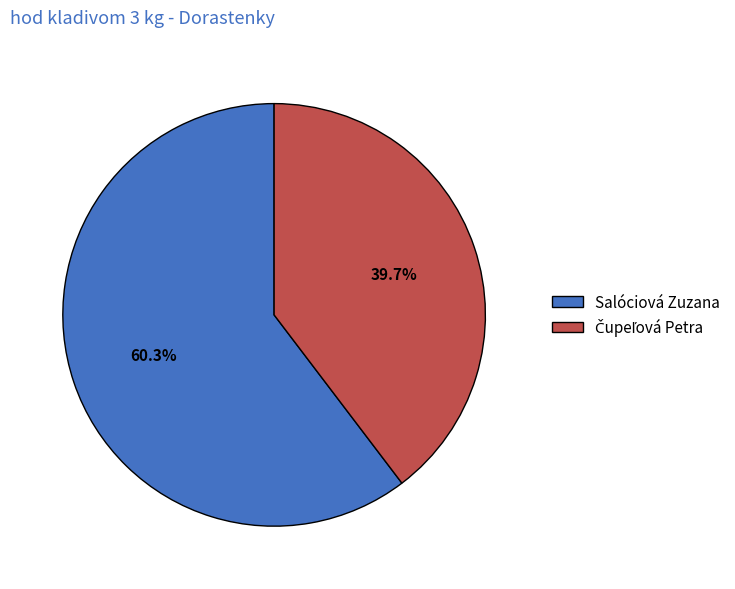

Is it true that Salóciová Zuzana is 52% of the pie?

False